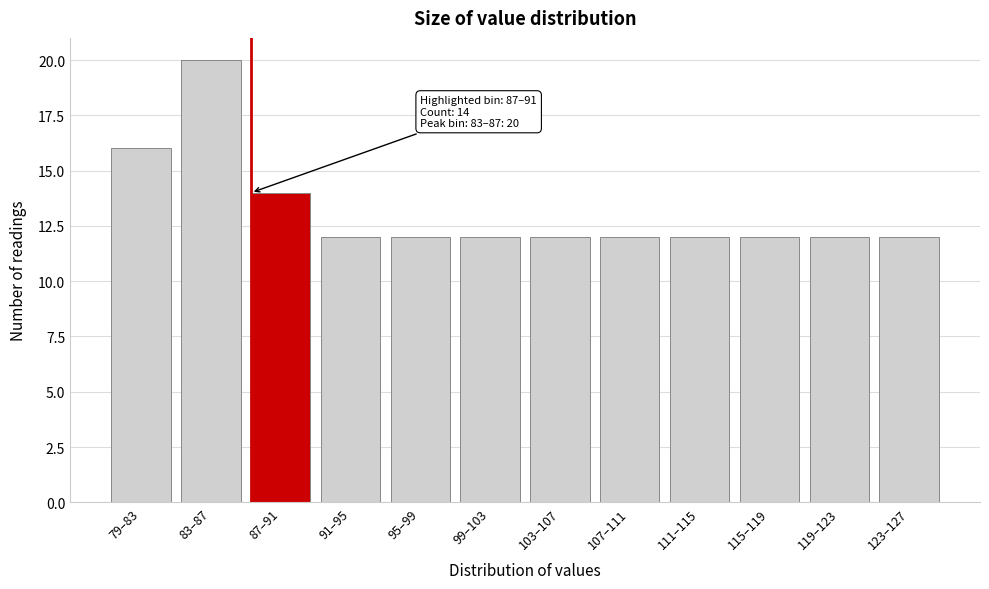

Reading right to left, what are all the values shown in this chart?

12	12	12	12	12	12	12	12	12	14	20	16